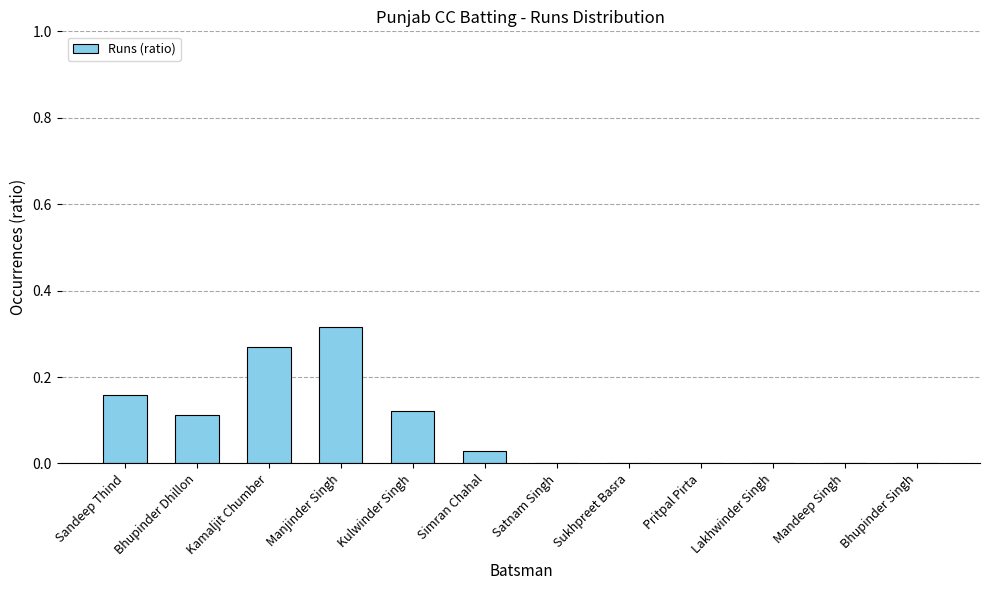

The chart shows a value of -0.2 at Satnam Singh. True or false?

False